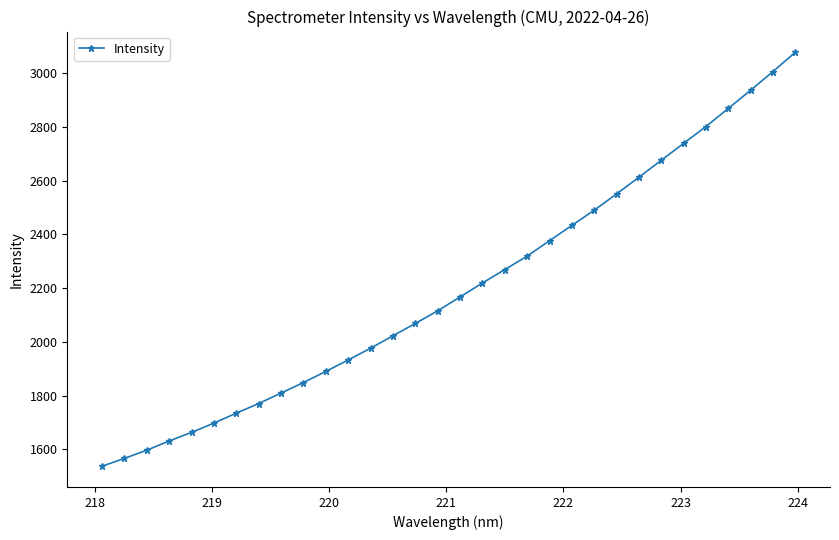

What is the value of the 15th point from the left?

2068.6